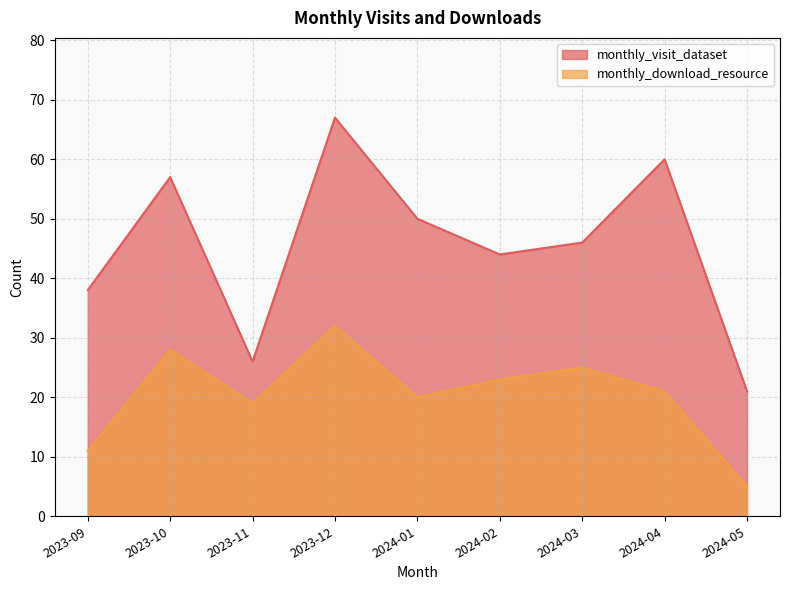

At 2024-04, list the series in order from largest to smallest.

monthly_visit_dataset, monthly_download_resource